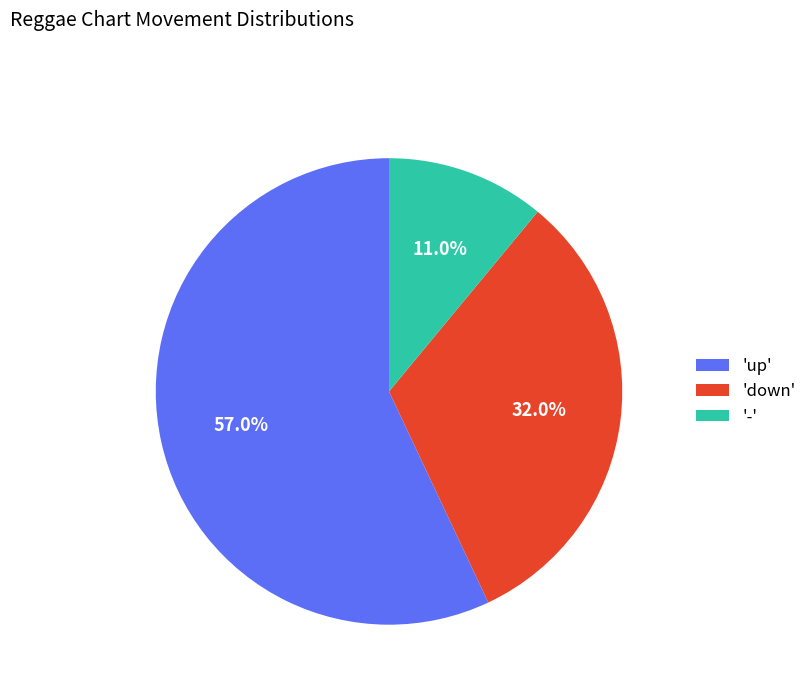

Approximately how many times larger is the value at 'down' compared to '-'?

2.9